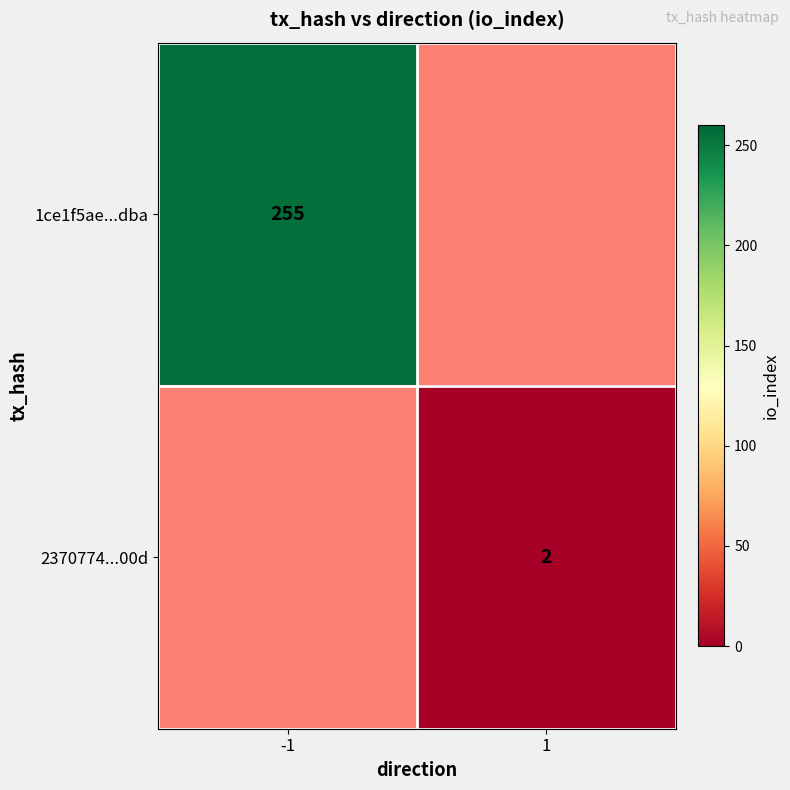

How many series are shown in this chart?

2